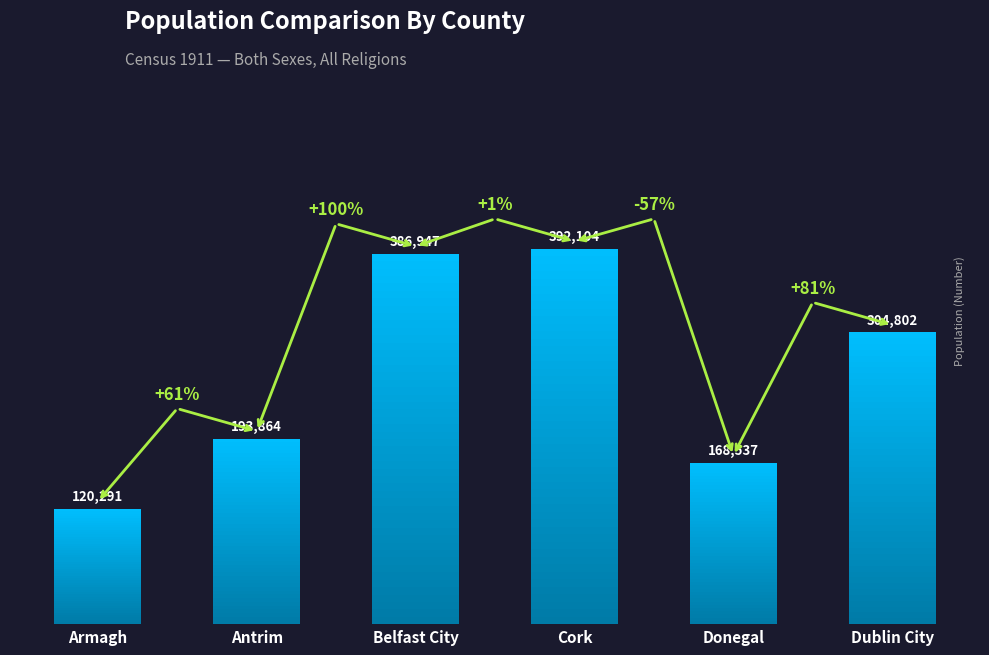

What is the label of the 6th bar from the right?

Armagh